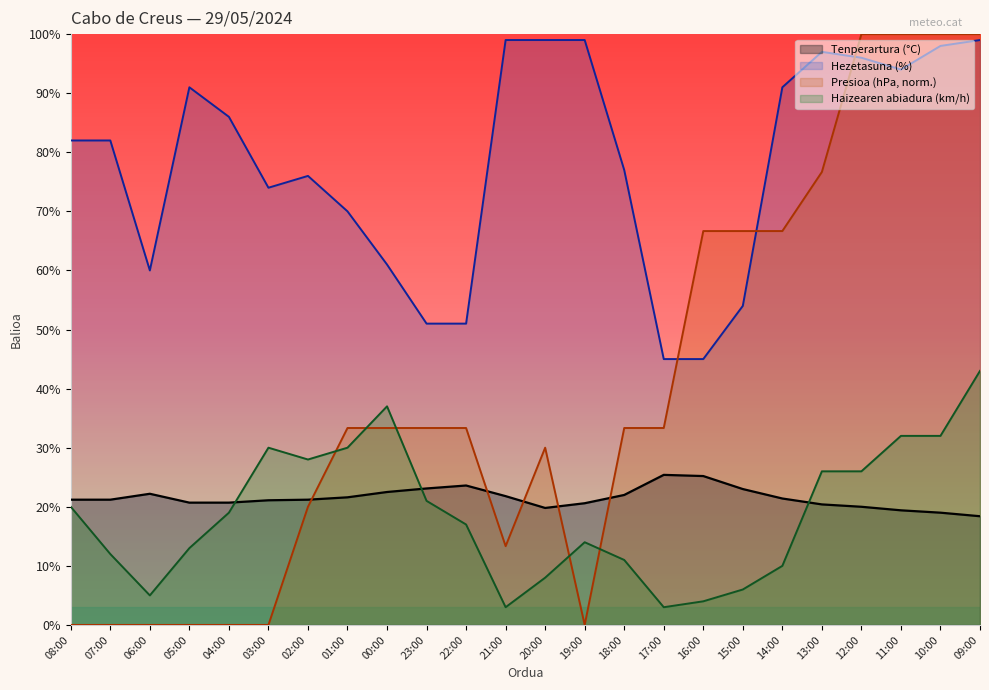

Between 17:00 and 10:00, which series saw the biggest shift?

Presioa (hPa, norm.)